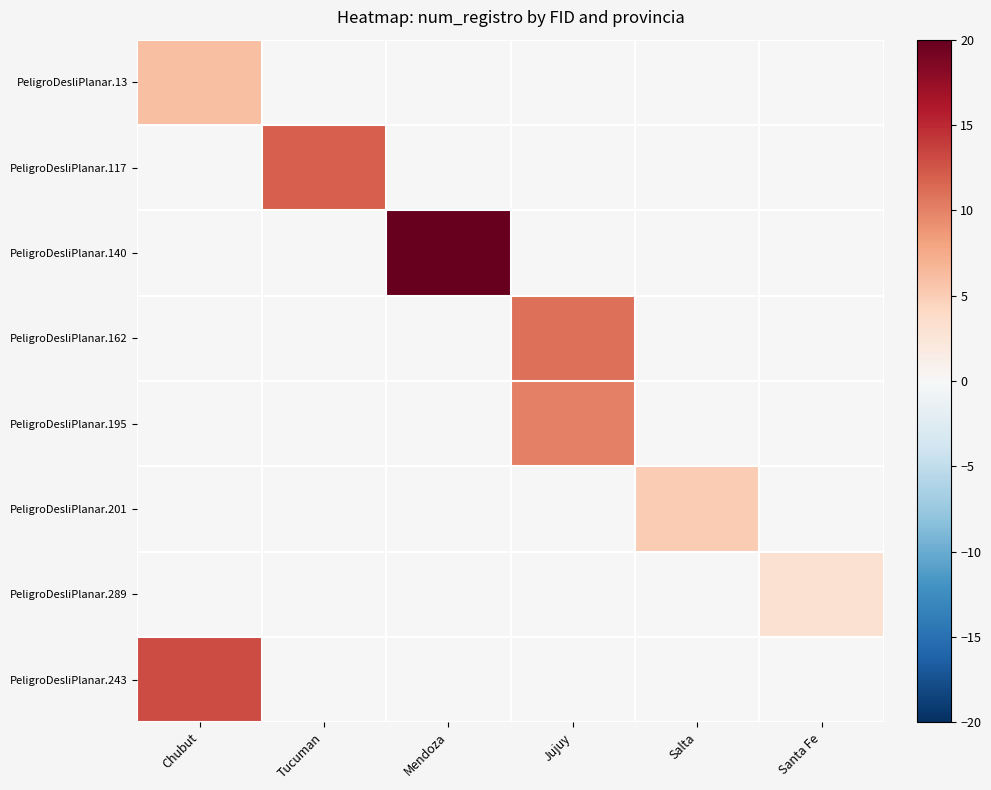

At which category does the chart reach its minimum across all series?

Tucuman